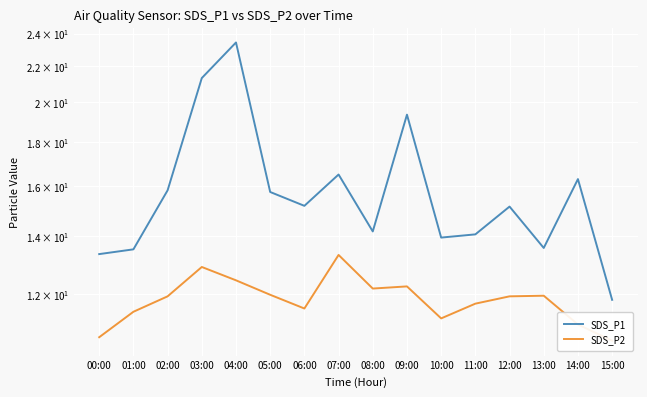

Which category has the lowest value across all series?

15:00